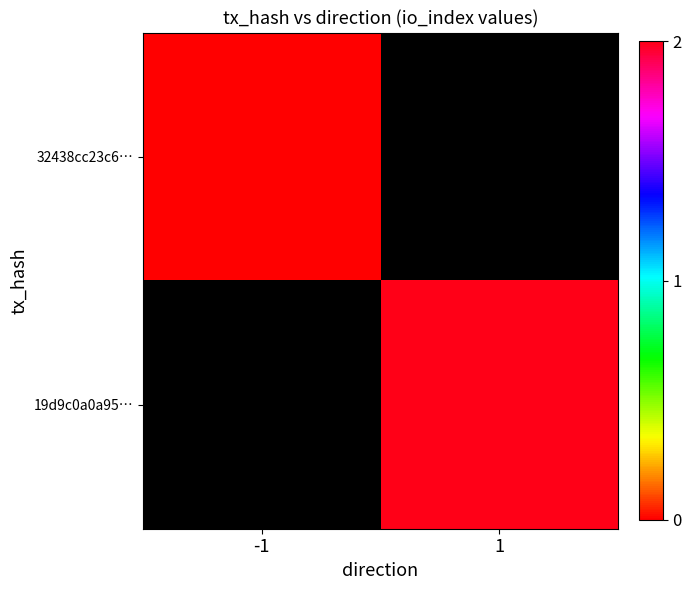

At how many categories does at least one series exceed 0?

1